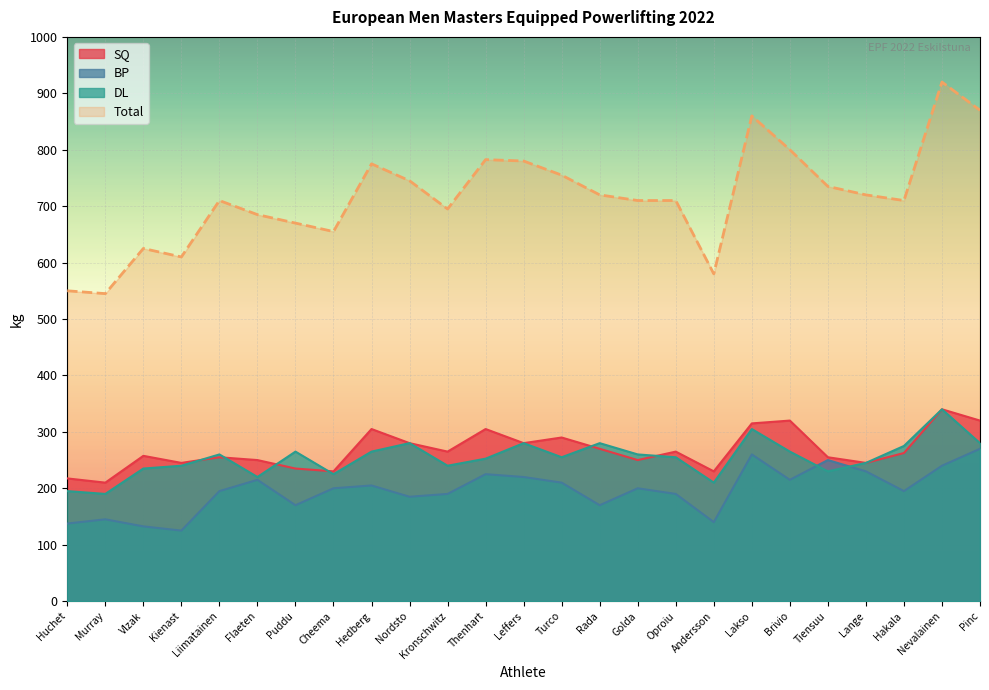

What is the total value across all series at Hedberg?

1550.0